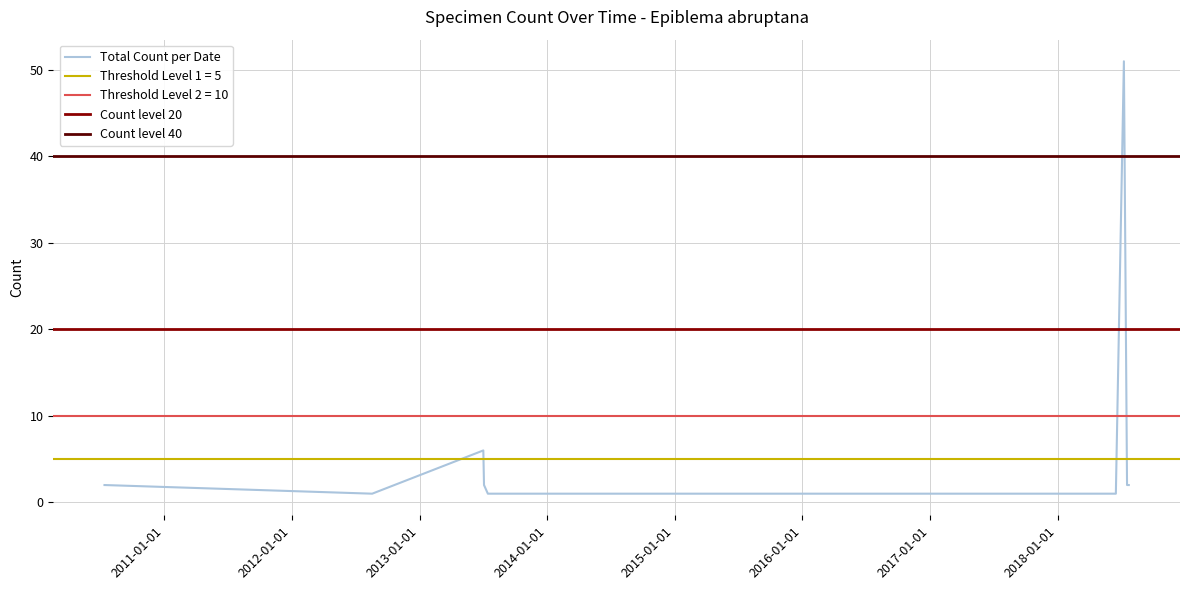

Is it true that the value at 2019-08-01 is 0?

False